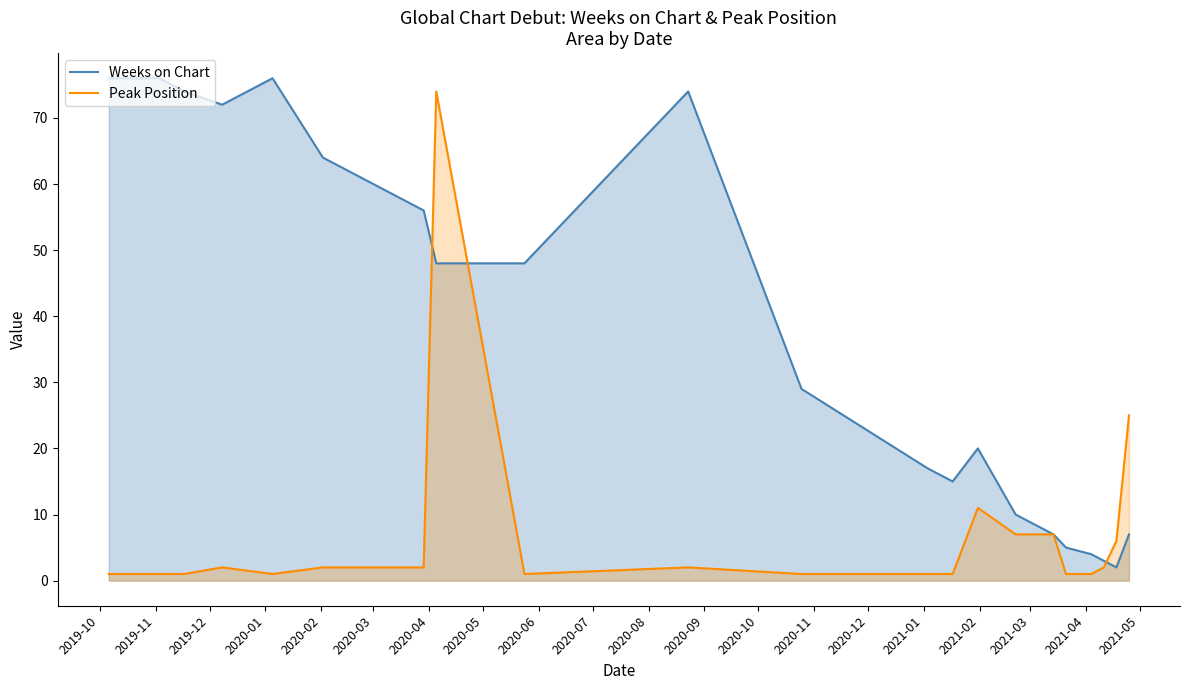

Which series has the largest total across all categories?

Weeks on Chart